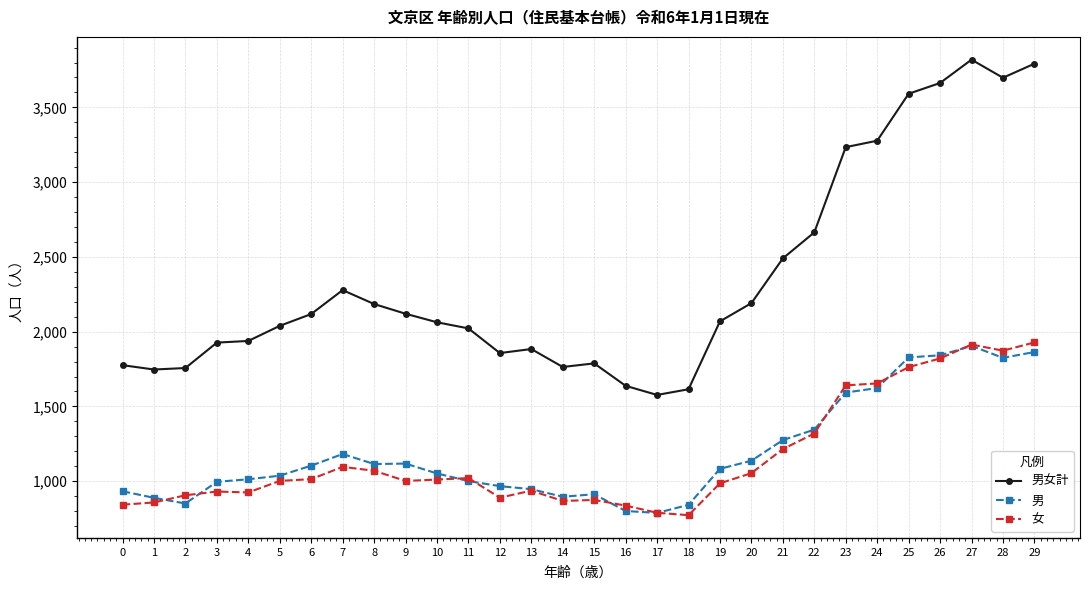

How many lines are shown in the chart?

3